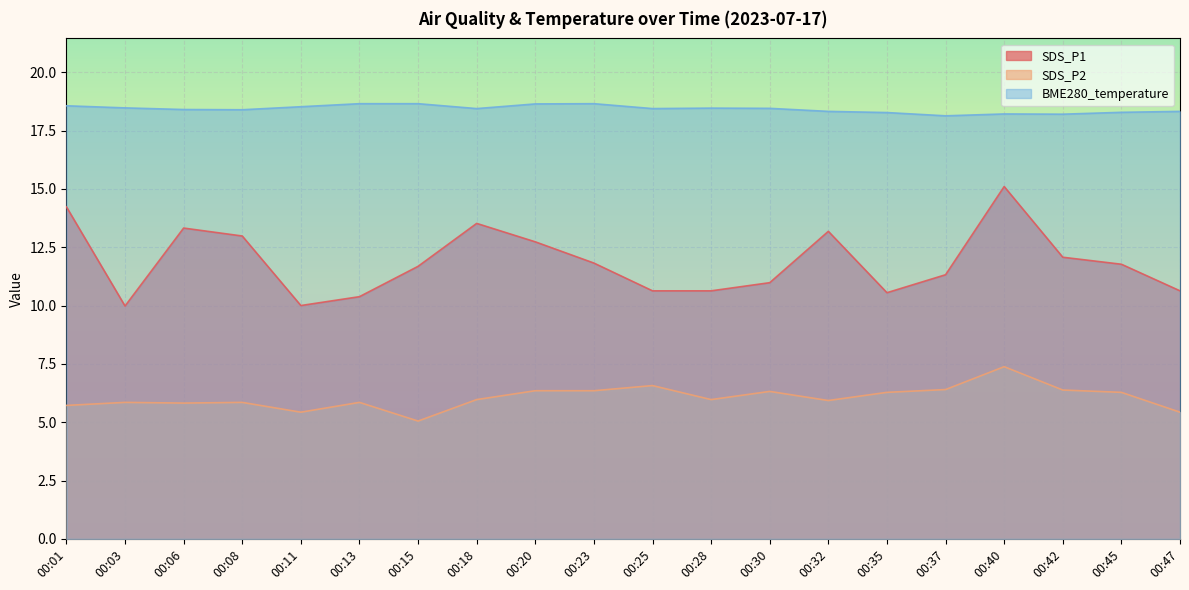

At which category is the sum across all series the highest?

00:40